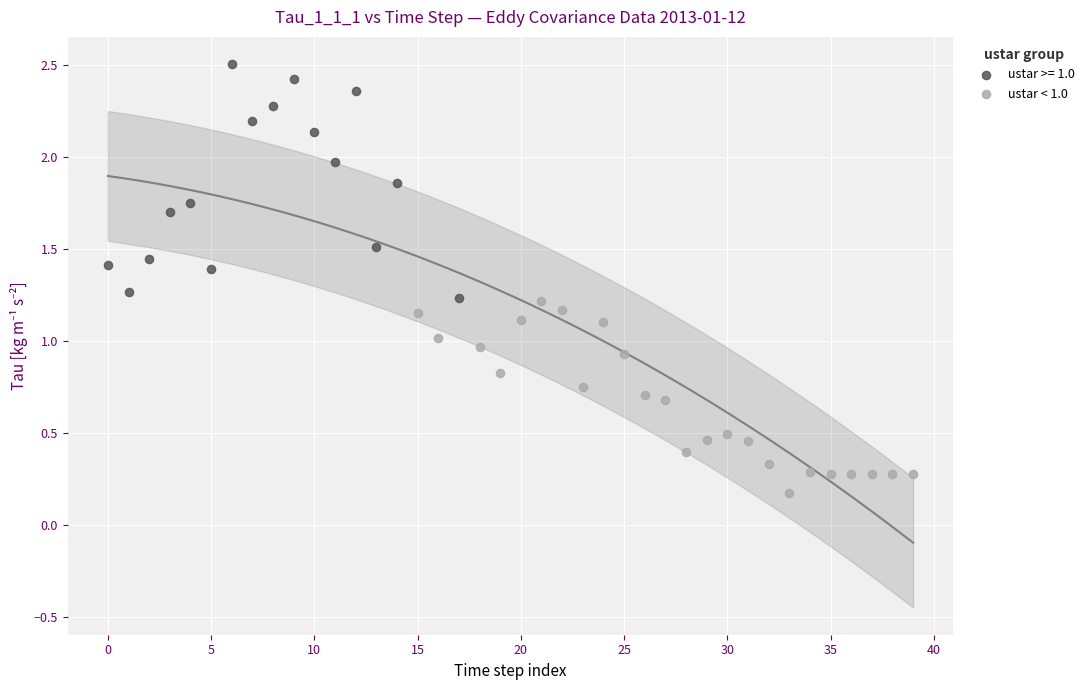

Which series contains the highest Y value?

ustar >= 1.0